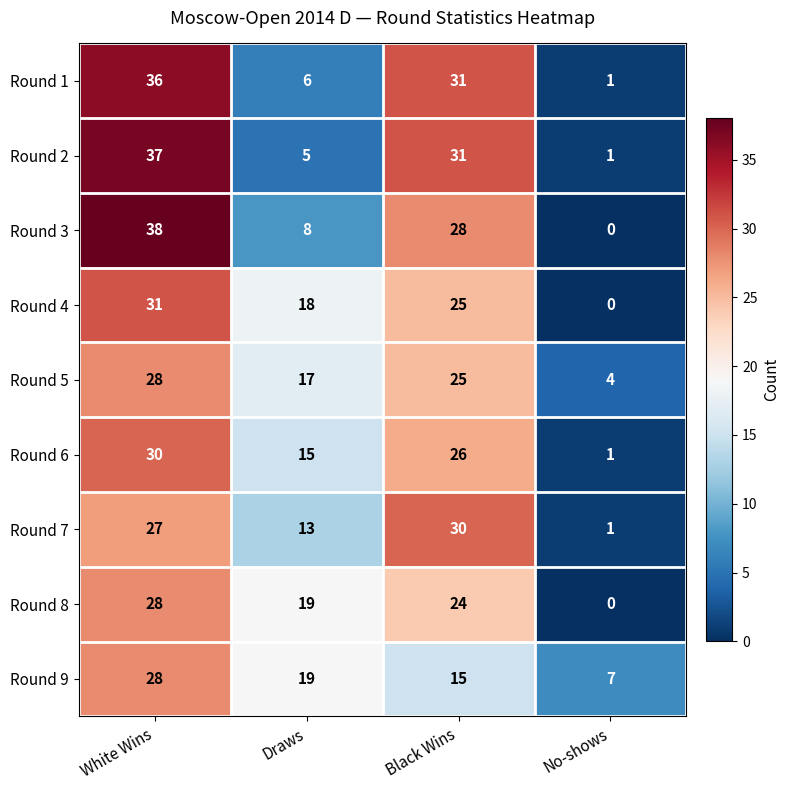

What is the approximate value of Round 8 at Draws, to the nearest 10?

20